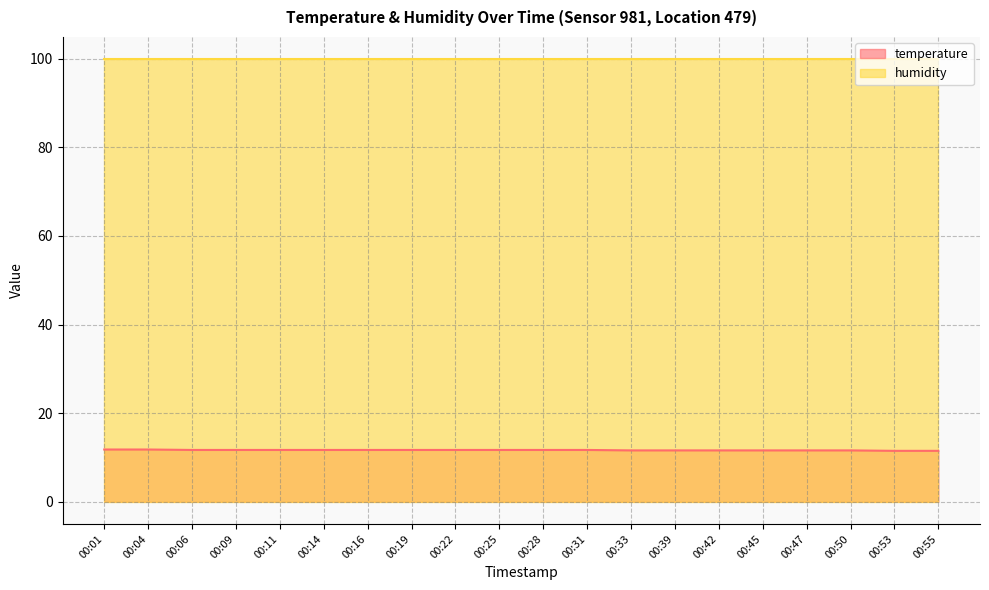

What is the value of the 16th point from the left?

11.6